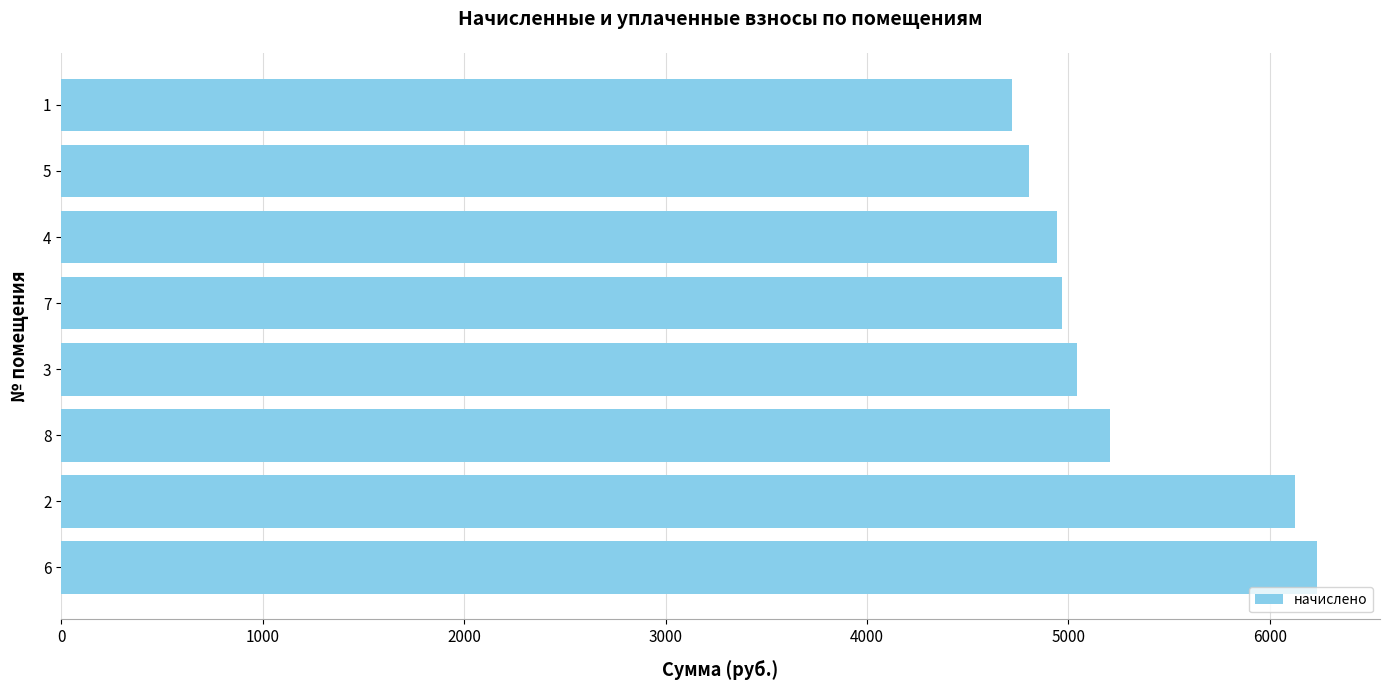

Is it true that the value at 1 is 2423.2?

False